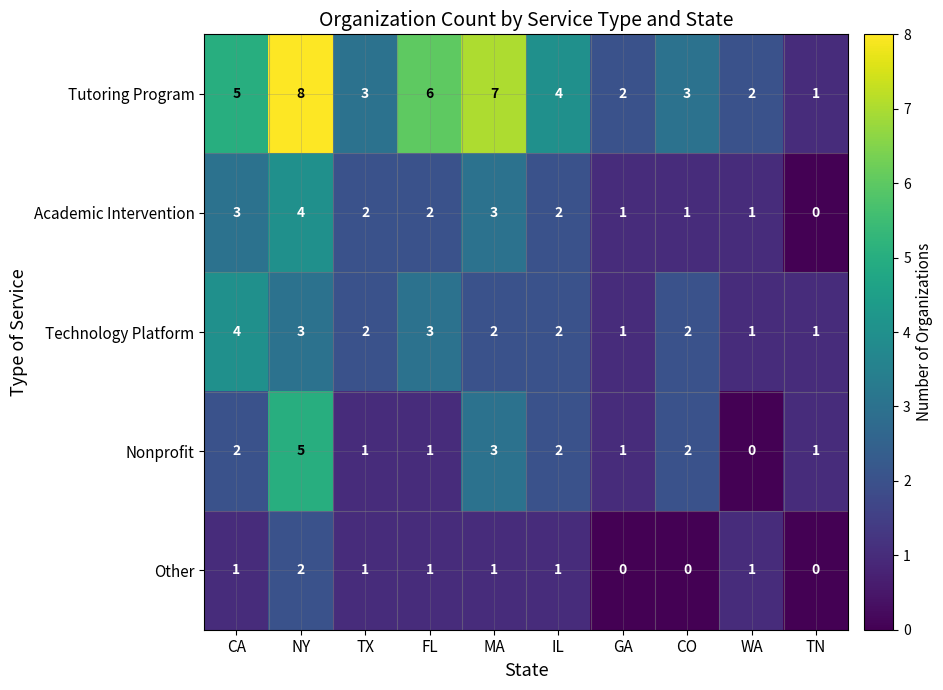

The value of Other at FL is 1. True or false?

True